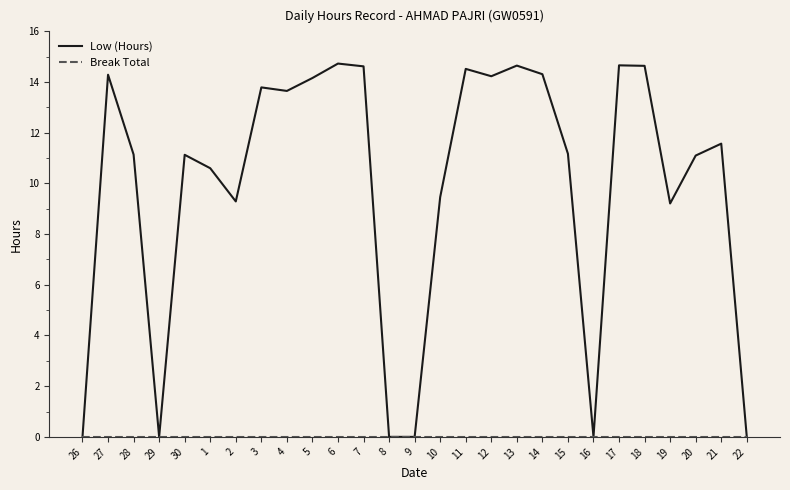

Which series has the widest spread of values?

Low (Hours)